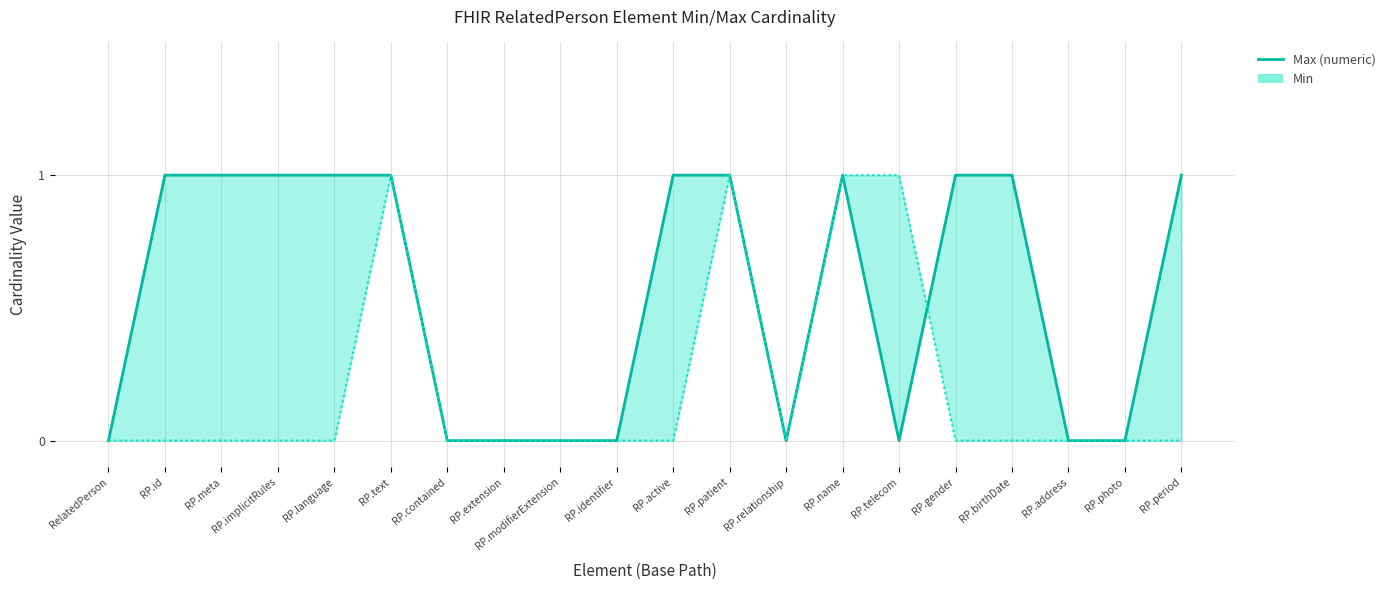

What is the difference between the second highest and second lowest values in the Max (numeric) series?

1